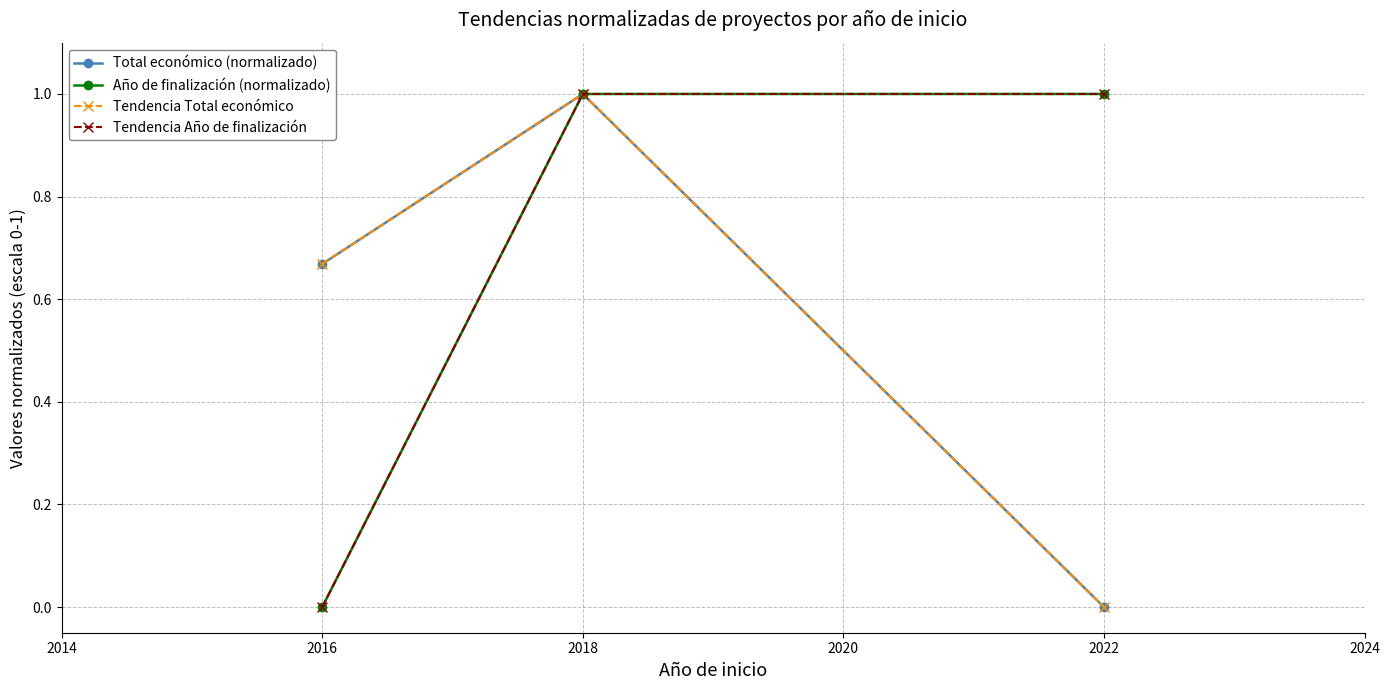

The value of Tendencia Año de finalización at 2016 is 0.6. True or false?

False